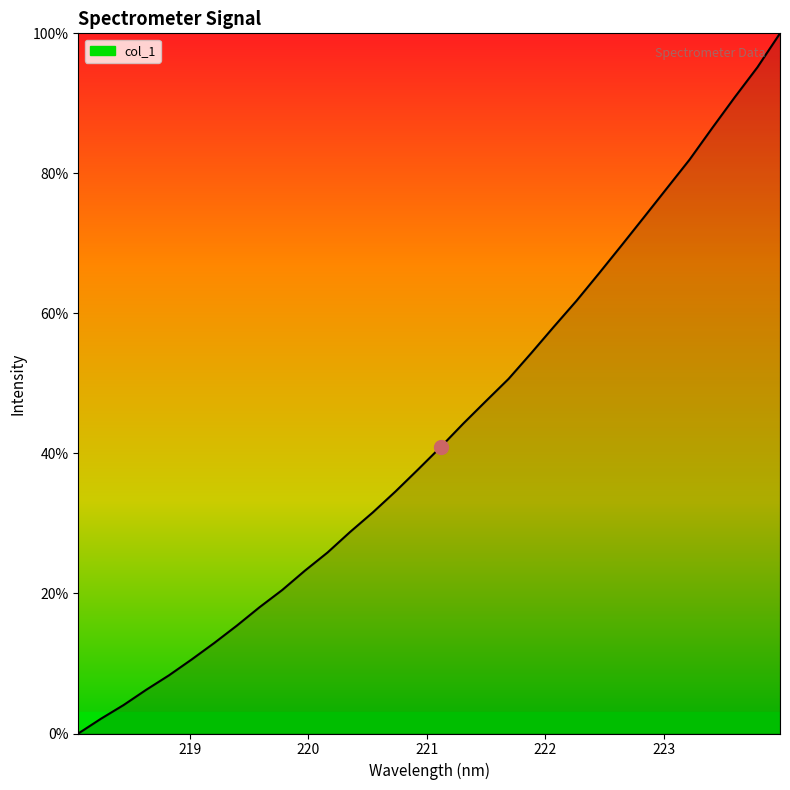

What is the average value?

43.1